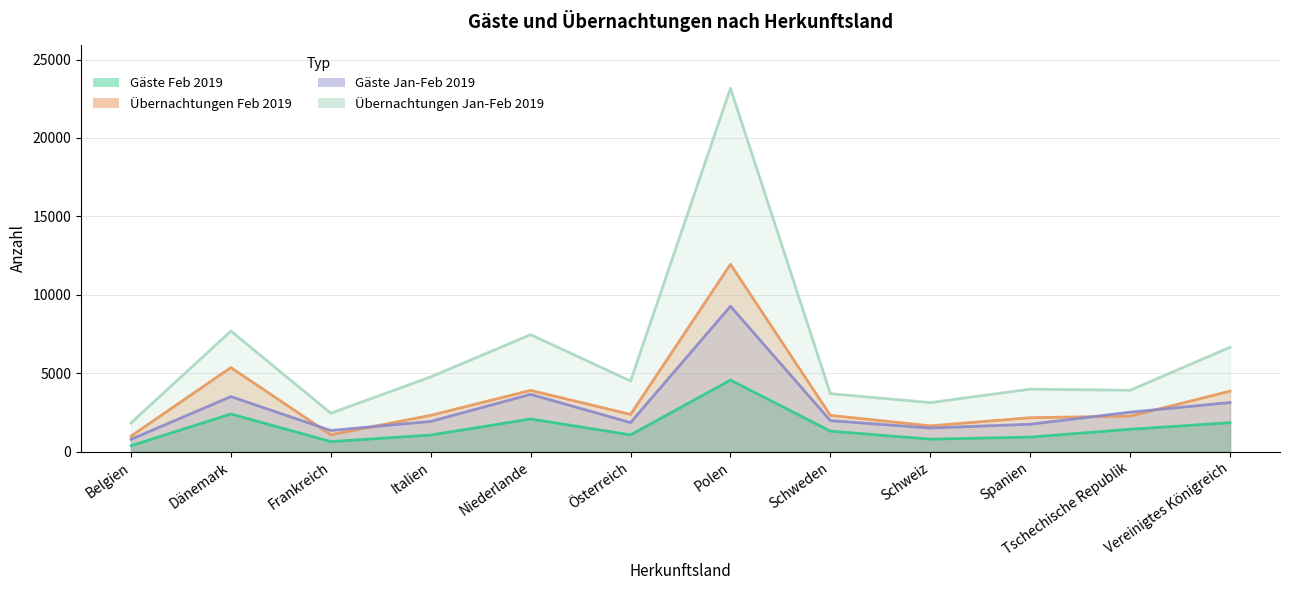

What is the difference between the Übernachtungen Jan-Feb 2019 values at Dänemark and Niederlande?

231